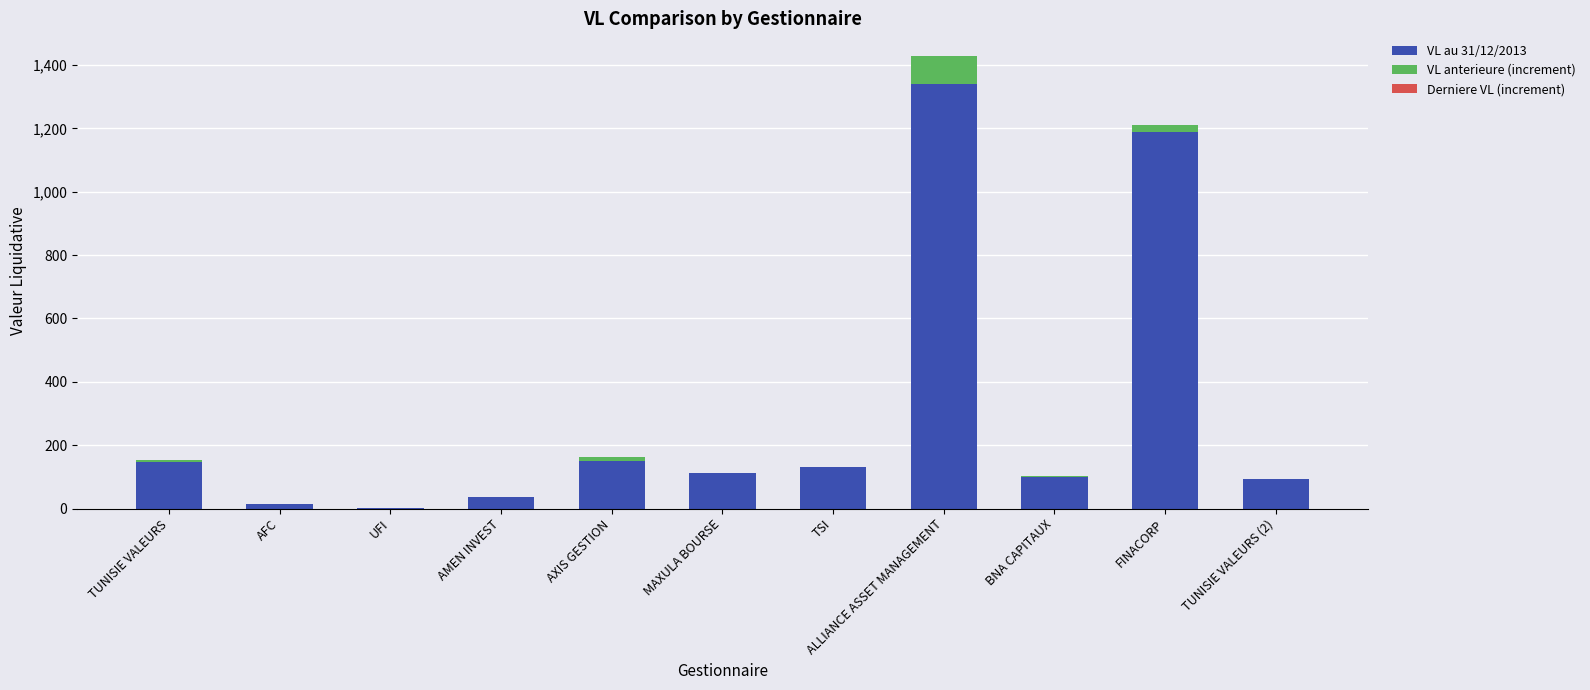

True or false: VL au 31/12/2013 has a value of 129.9 at TSI.

True